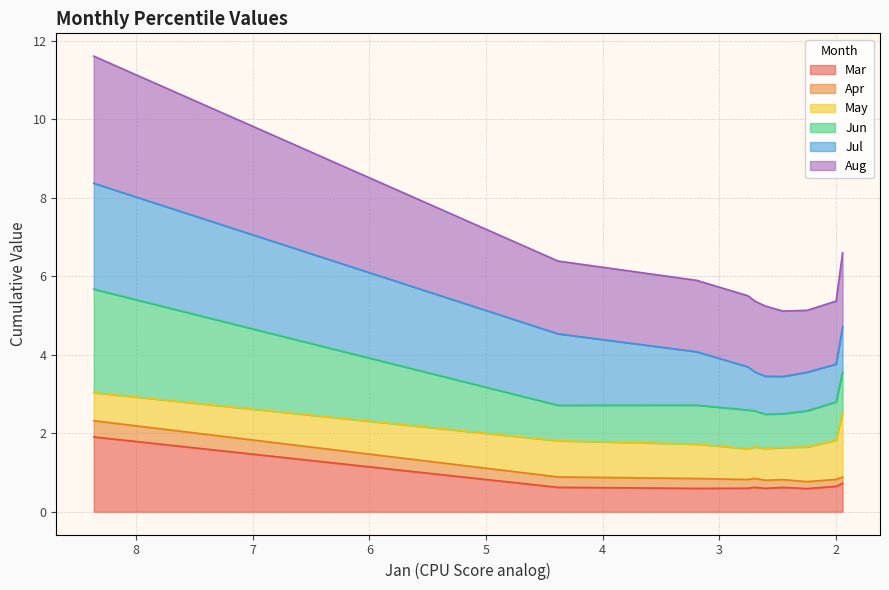

Which series changed the most between pct55 and pct85?

Aug